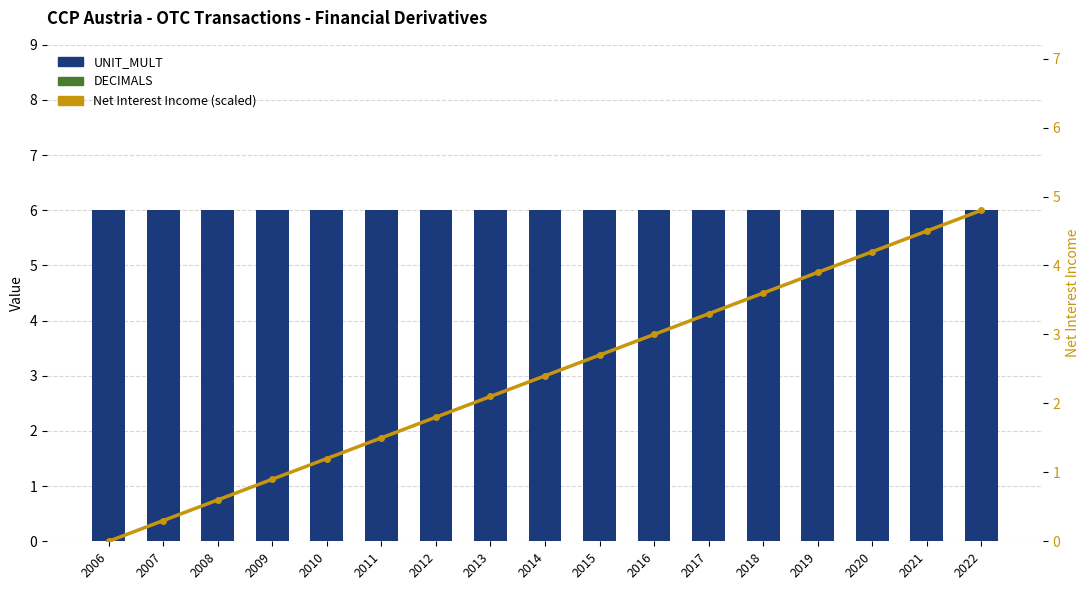

What is the sum of all UNIT_MULT values?

102.0